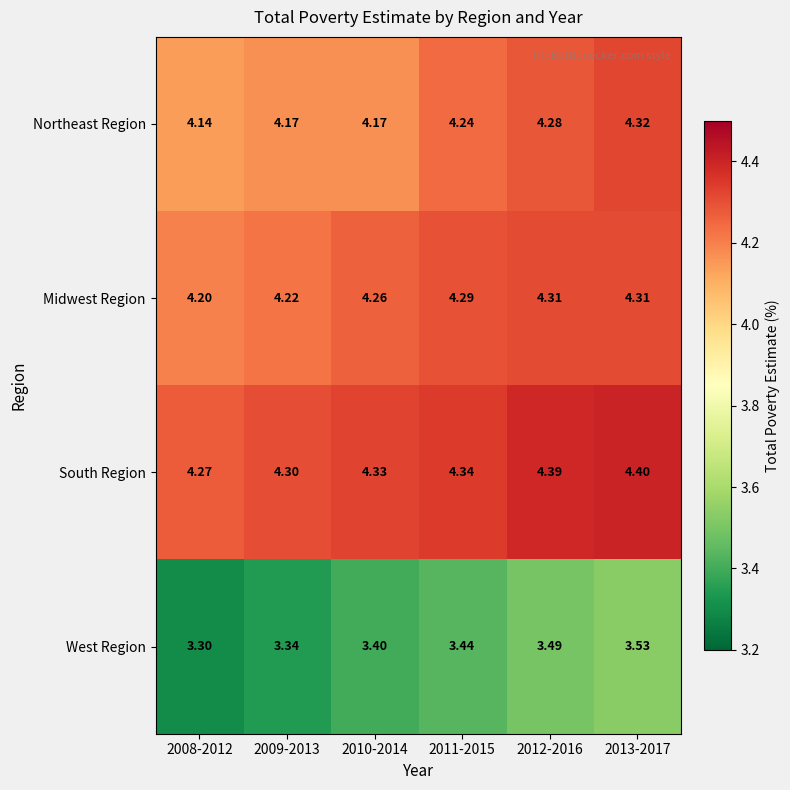

Which series has the widest spread of values?

West Region